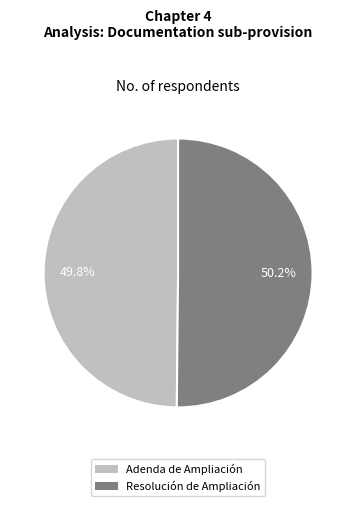

To the nearest percent, what percentage of the pie is Resolución de Ampliación?

50%